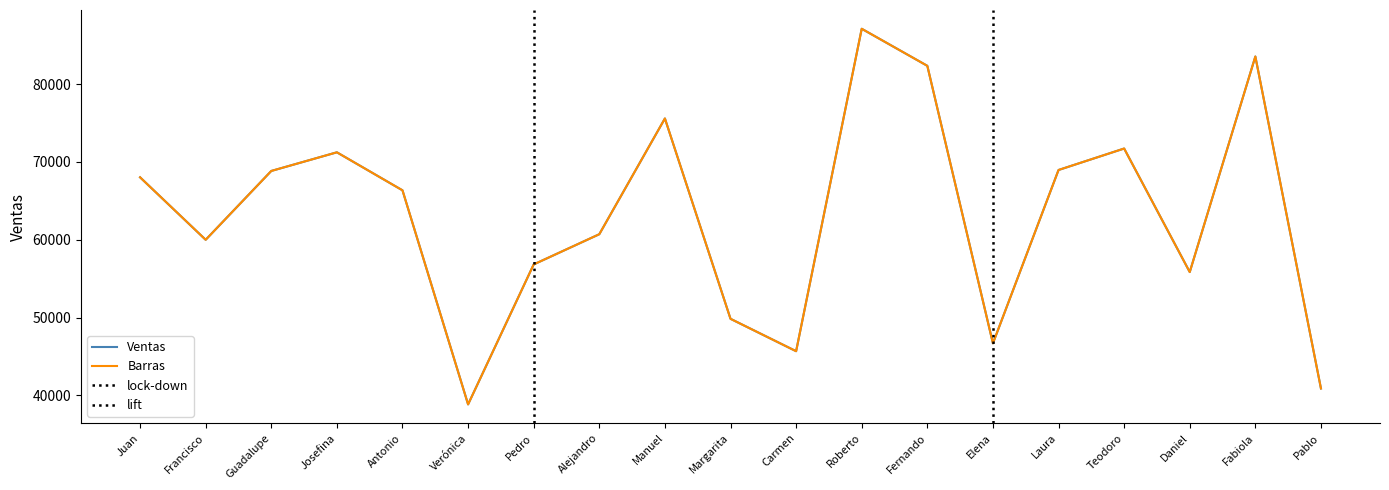

How many series are shown in this chart?

2